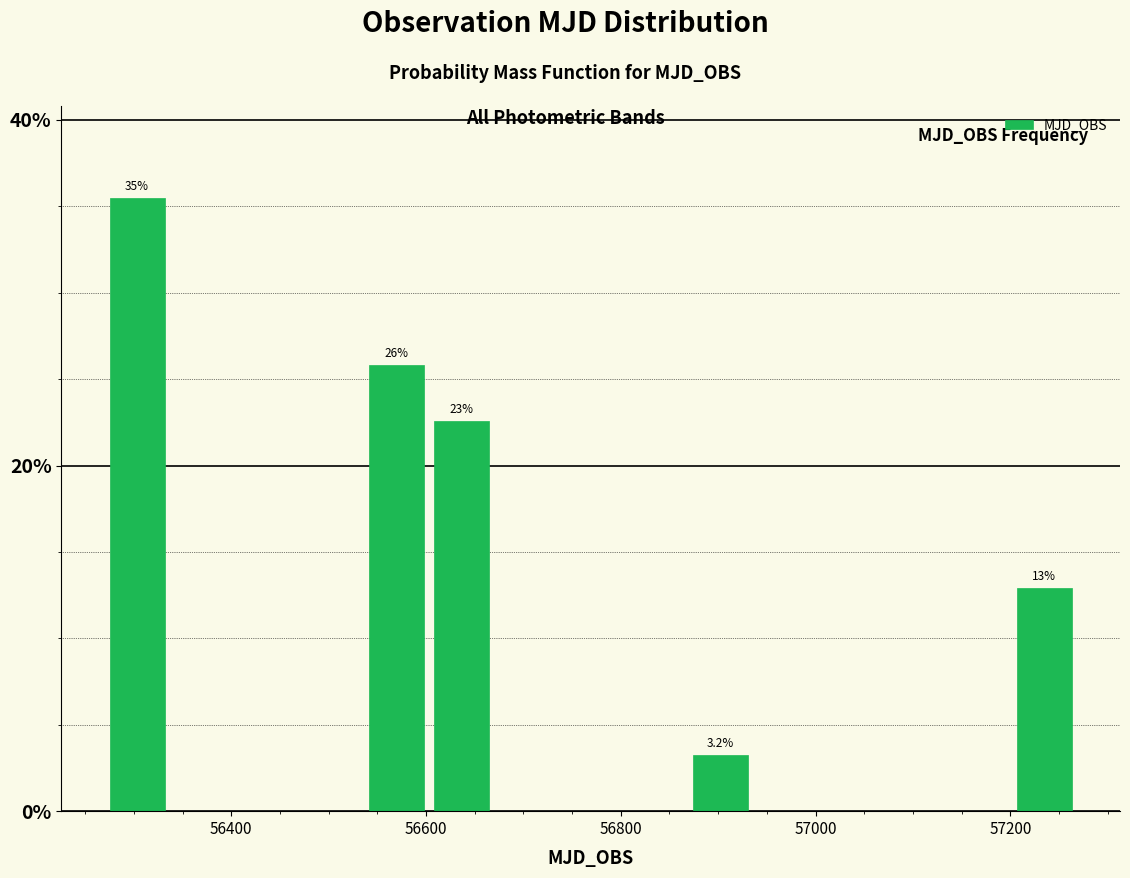

Read against the x-axis, roughly where is the centre of the tallest bar?

56300